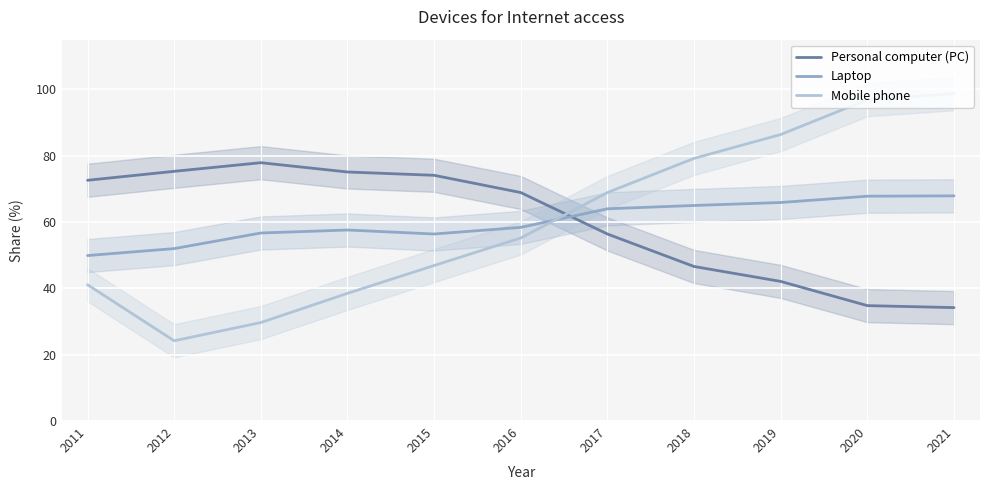

Which series has the largest range (max minus min)?

Mobile phone